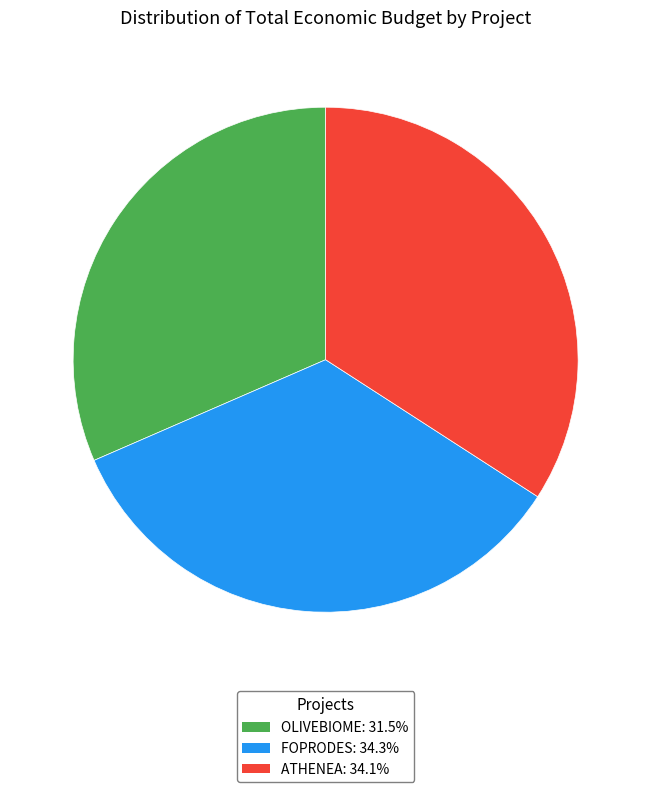

Do OLIVEBIOME and FOPRODES together represent more than half of the pie?

Yes